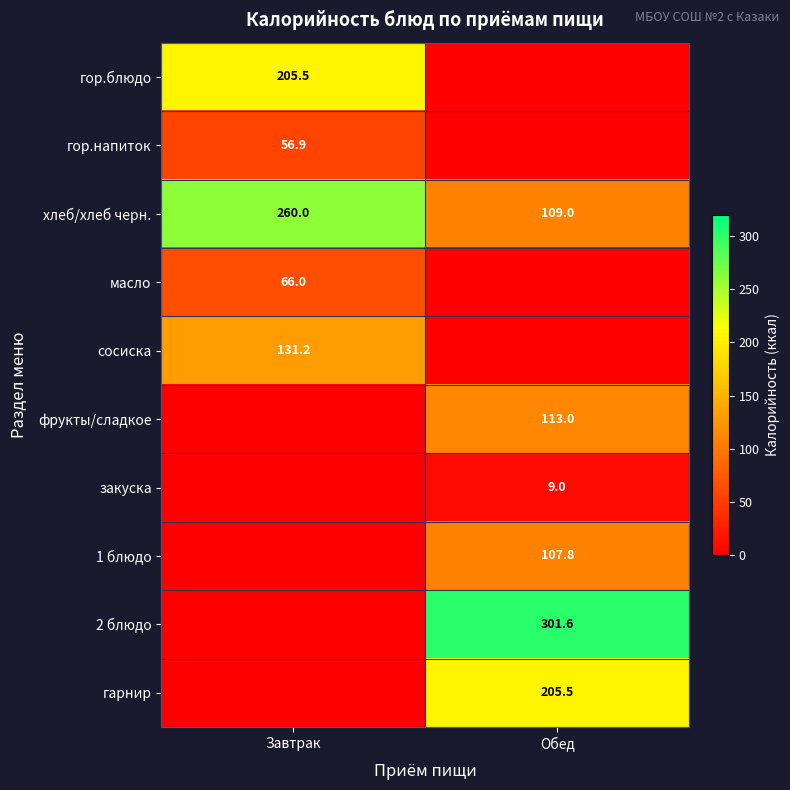

The value of хлеб/хлеб черн. at Обед is 38.3. True or false?

False